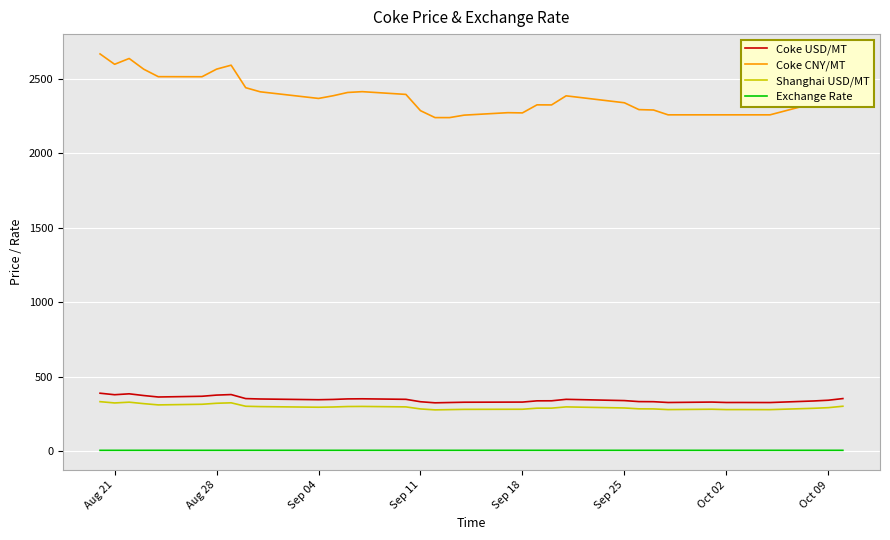

True or false: Exchange Rate and Coke CNY/MT cross at least once.

False